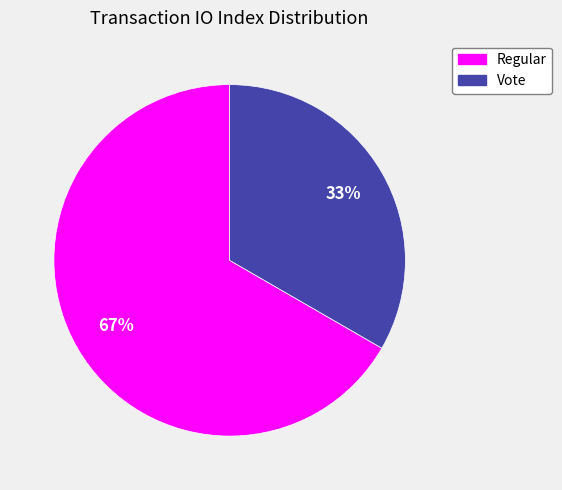

Does any single category account for the majority?

Yes